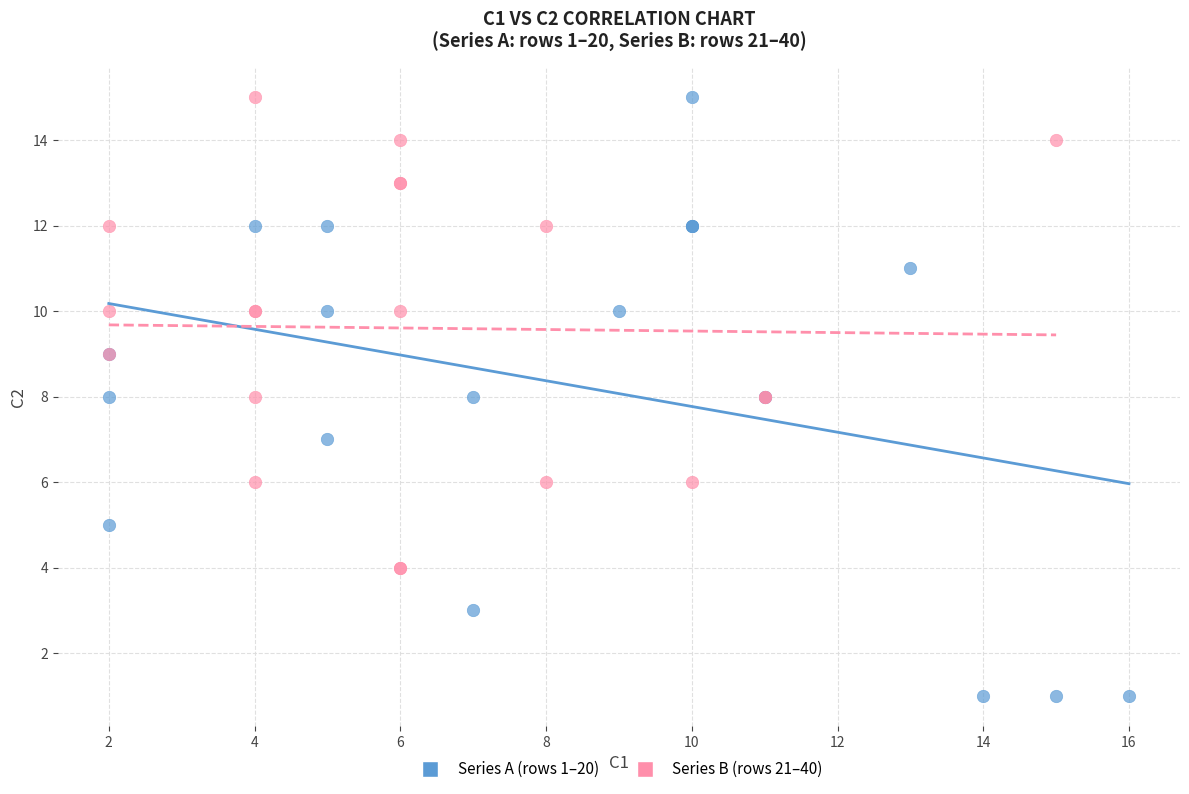

Which series has the largest Y range (max minus min)?

Series A (rows 1–20)